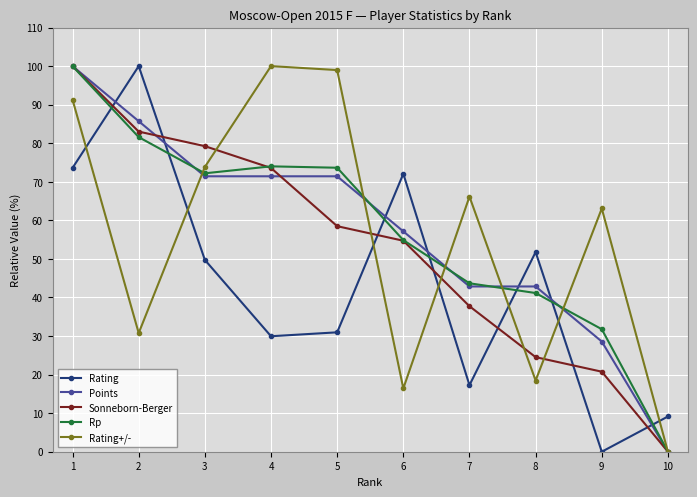

True or false: Rating has a value of -53.3 at 9.

False